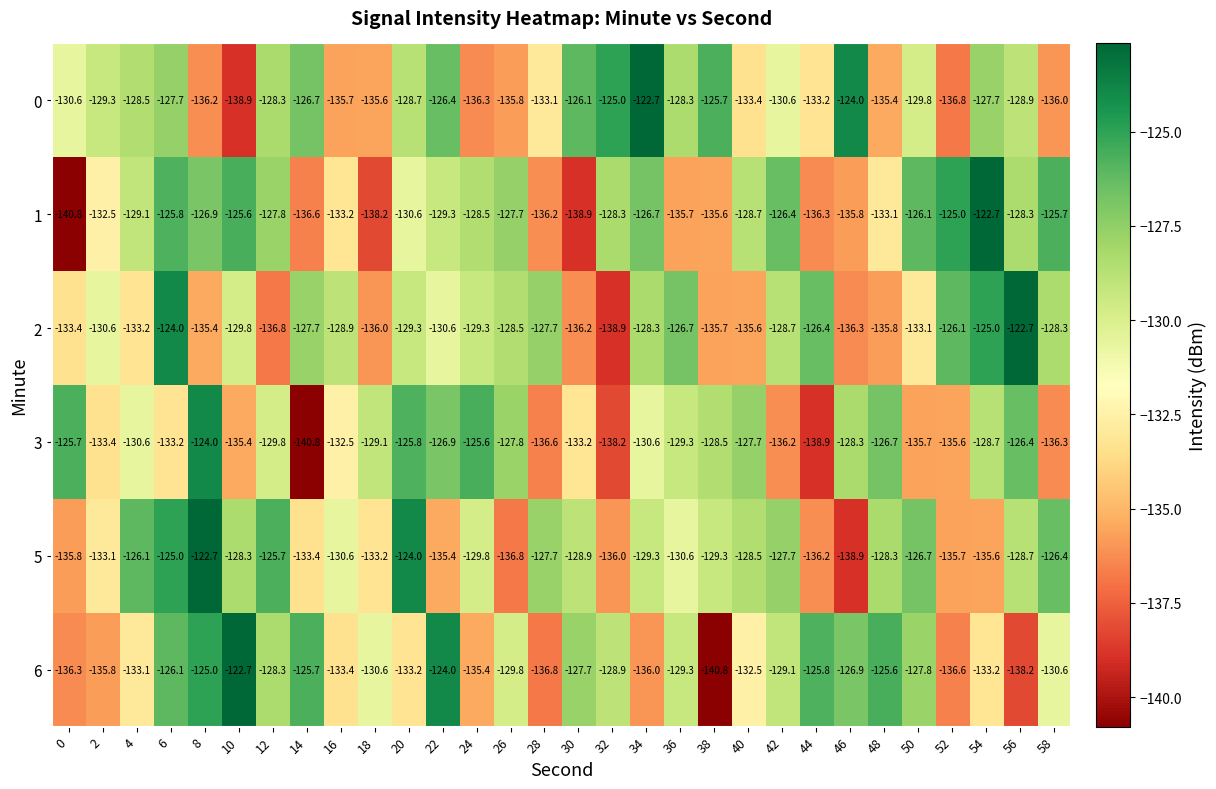

How many data points does each series have?

30